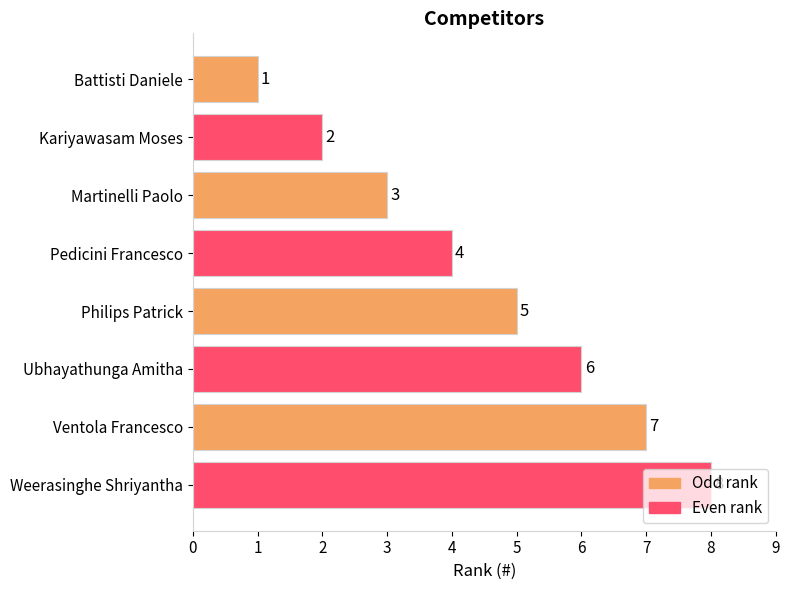

Count the number of categories in the chart.

8